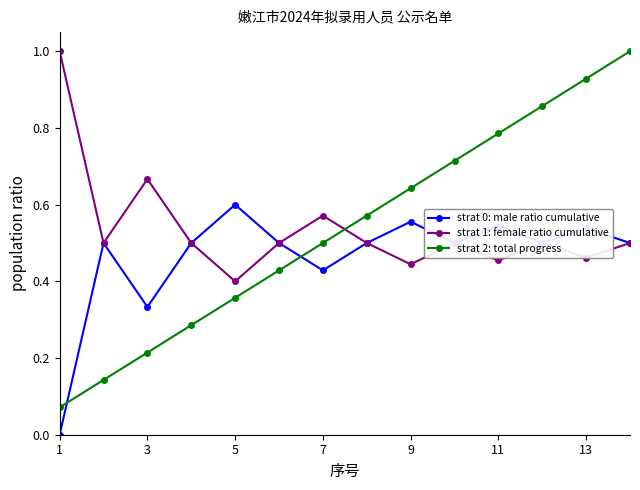

True or false: strat 1: female ratio cumulative has more than 1 interior local peaks.

True